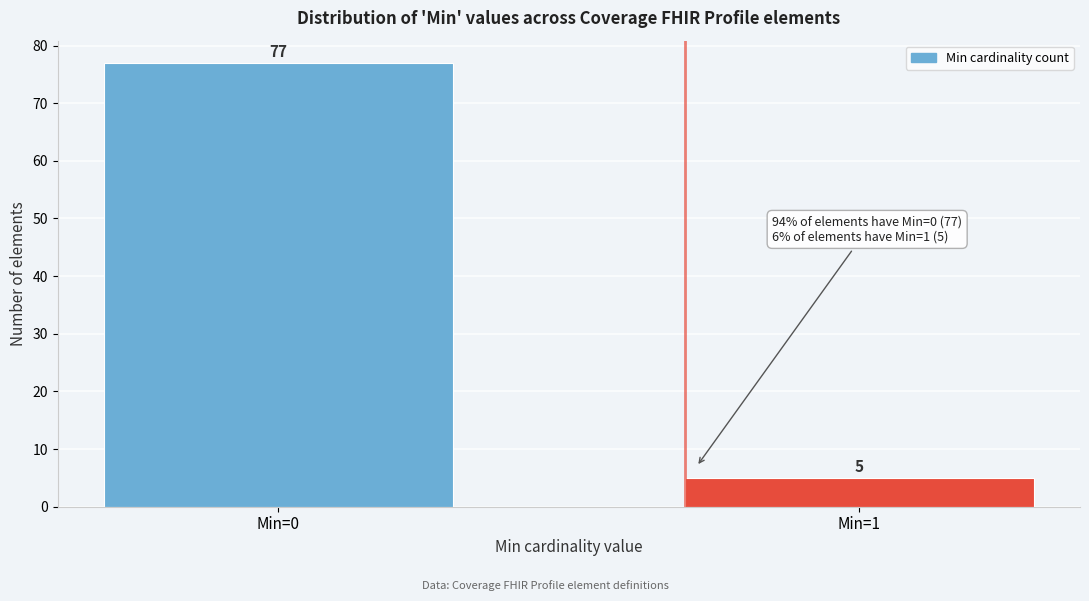

Reading left to right, extract all data points from this chart.

Min=0=77	Min=1=5